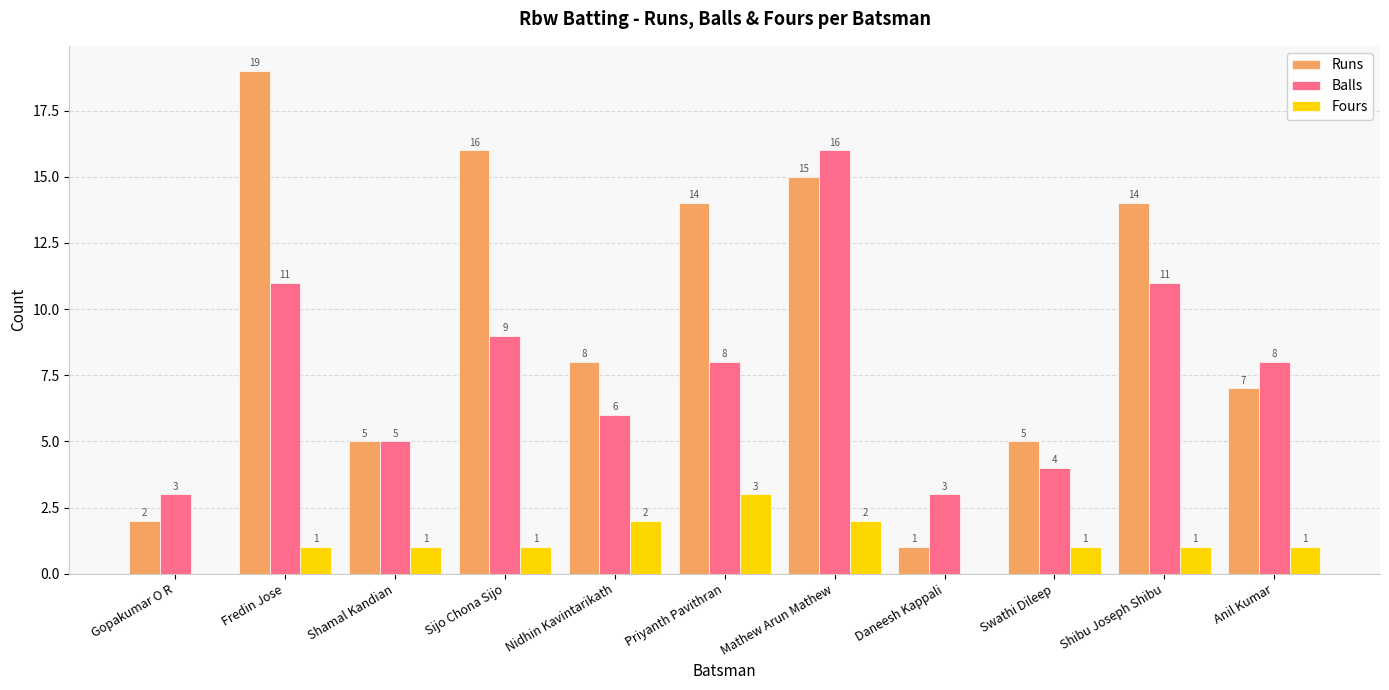

True or false: Runs has a value of 9 at Priyanth Pavithran.

False